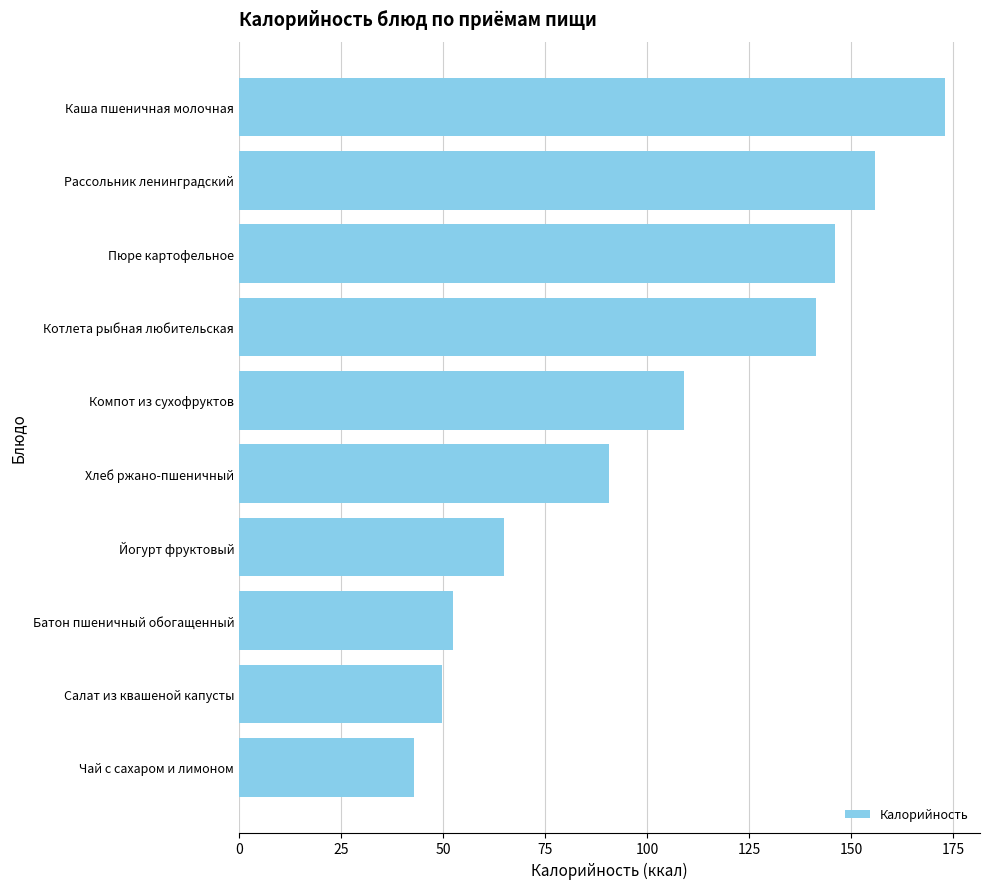

Are the bars horizontal?

Yes